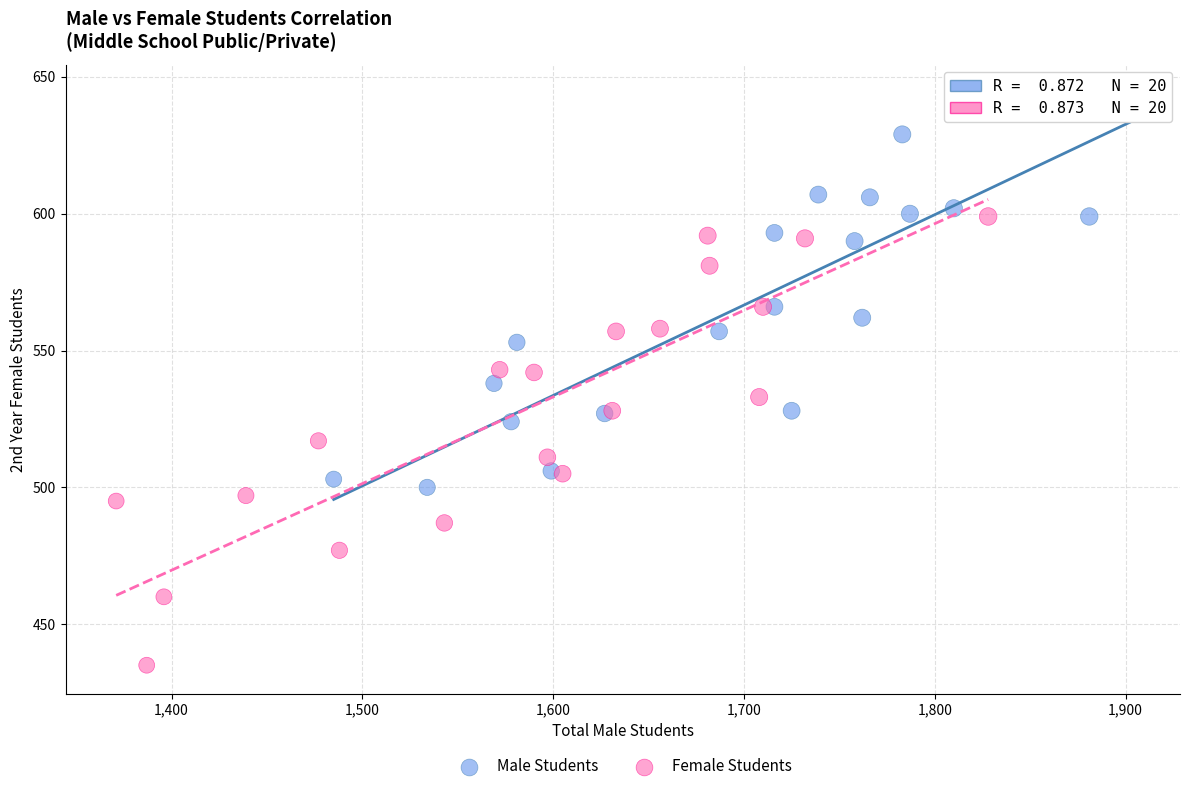

Which series contains the lowest Y value?

Female Students